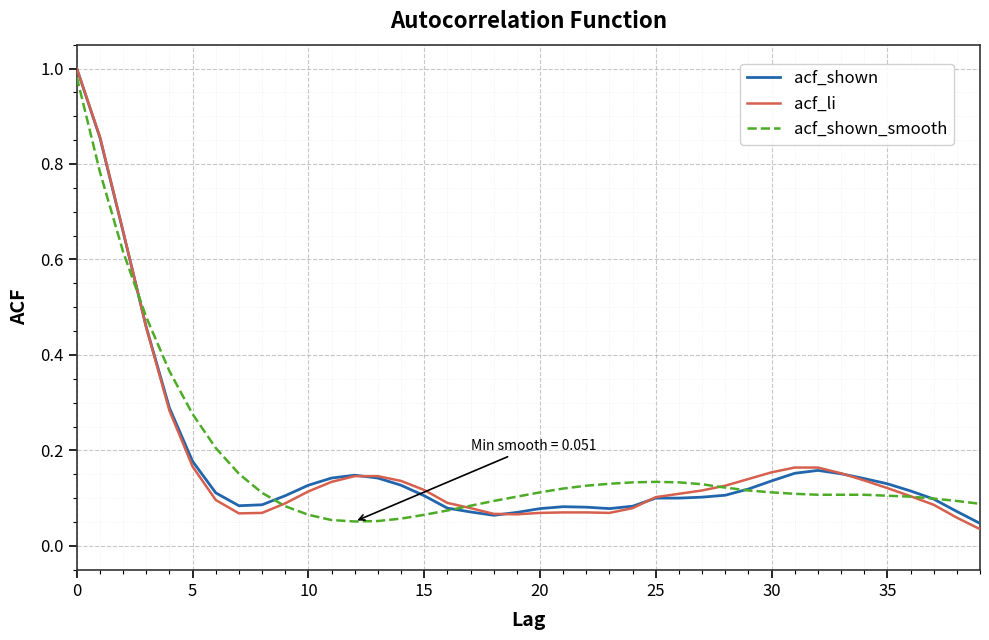

At which label is acf_shown closest to 0?

39